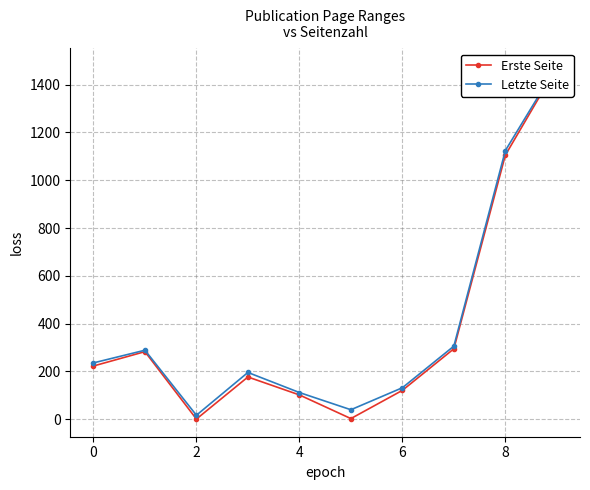

Reading left to right, list all the values displayed in this chart.

Erste Seite: 223	283	1	177	102	3	121	295	1105	1473
Letzte Seite: 236	289	17	196	112	40	132	306	1124	1478